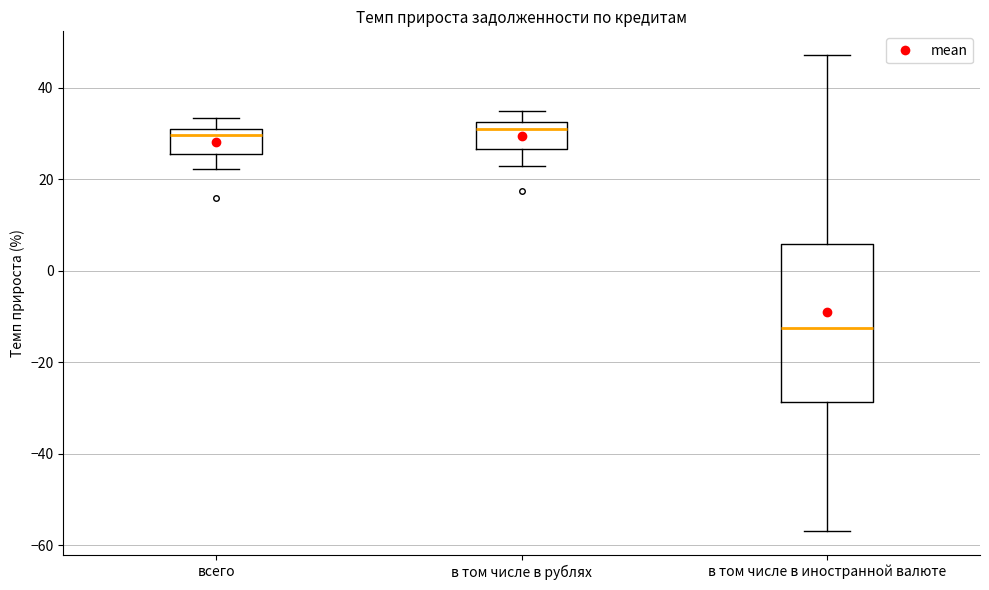

Comparing the boxes themselves (not the whiskers), which one is the tallest?

в том числе в иностранной валюте